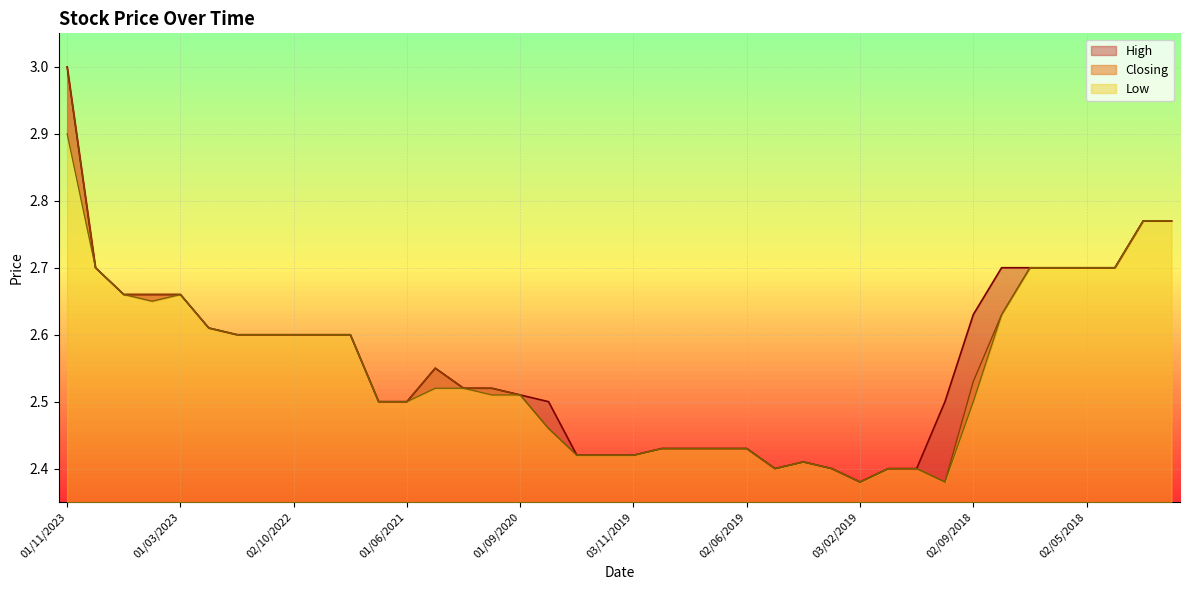

What is the difference between the maximum and minimum values in the Low series?

0.5